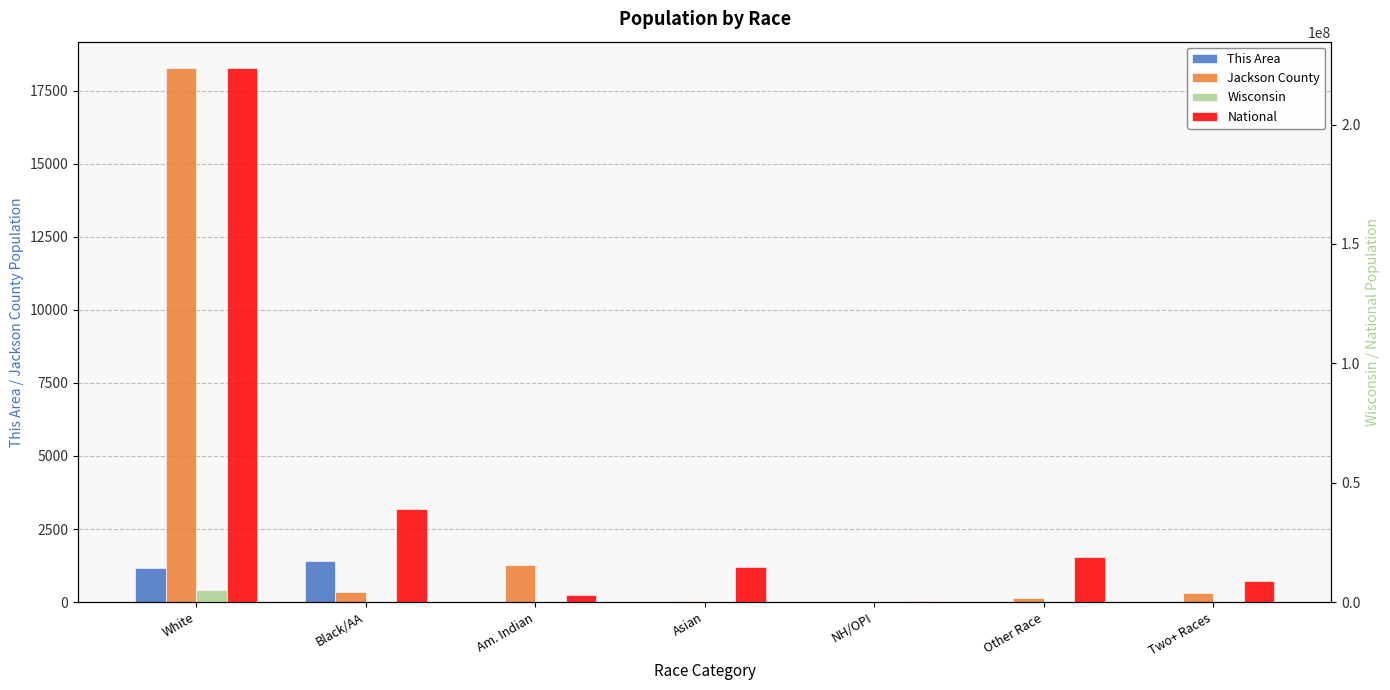

What value does the Jackson County series have at Black/AA?

359